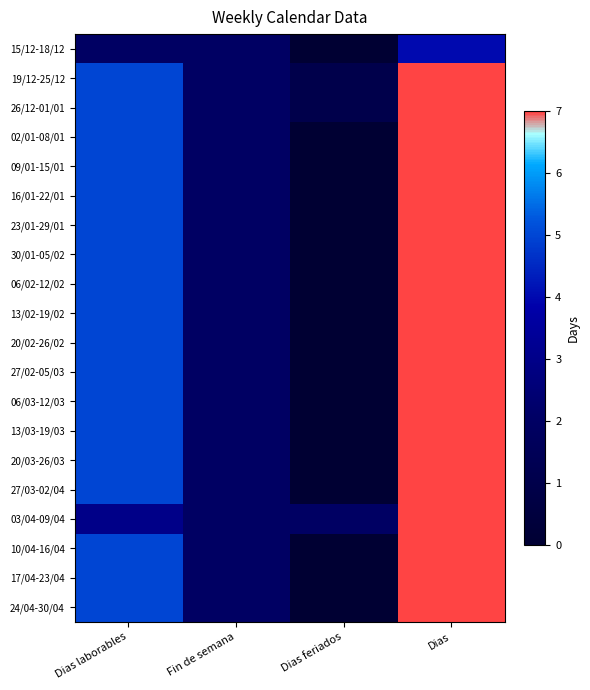

Between Dias feriados and Dias, which is larger?

Dias